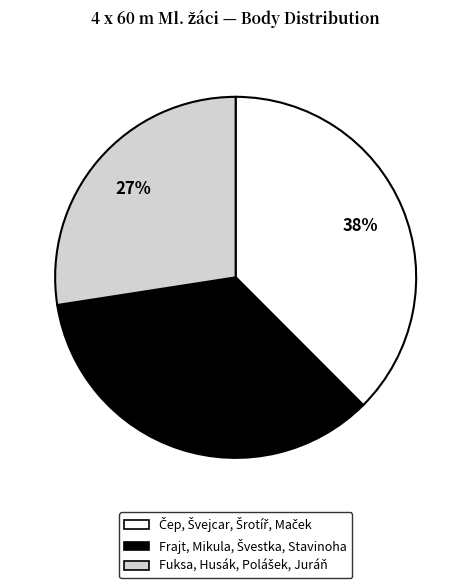

Is there a majority slice in this chart?

No